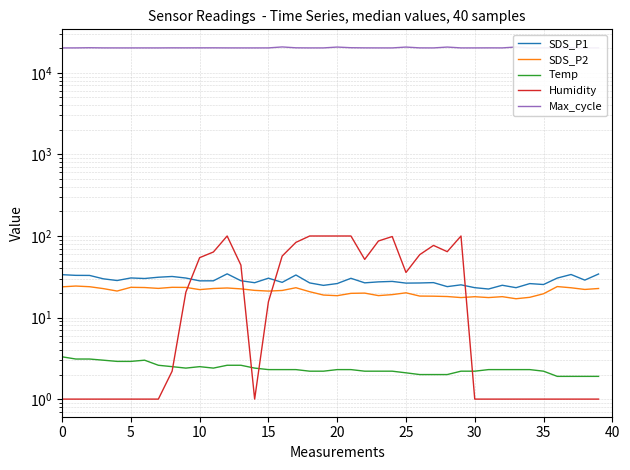

Reading left to right, list all the values displayed in this chart.

SDS_P1: 33.5	32.9	32.8	29.8	28.4	30.6	30.1	31.2	31.9	30.5	28.2	28.2	34.3	28.3	26.7	30.4	27.0	33.2	26.6	24.8	26.1	30.3	26.6	27.4	27.7	26.4	26.5	26.8	23.9	25.2	23.2	22.4	24.9	23.2	26.1	25.4	30.5	33.7	28.8	34.2
SDS_P2: 23.8	24.3	23.9	22.6	21.1	23.5	23.3	22.8	23.5	23.4	22.0	22.7	23.0	22.5	21.5	21.1	21.5	23.2	20.7	18.9	18.5	19.8	19.9	18.6	19.1	20.1	18.3	18.3	18.1	17.6	18.0	17.6	18.0	17.0	17.7	19.6	24.0	23.2	22.1	22.7
Temp: 3.3	3.1	3.1	3.0	2.9	2.9	3.0	2.6	2.5	2.4	2.5	2.4	2.6	2.6	2.4	2.3	2.3	2.3	2.2	2.2	2.3	2.3	2.2	2.2	2.2	2.1	2.0	2.0	2.0	2.2	2.2	2.3	2.3	2.3	2.3	2.2	1.9	1.9	1.9	1.9
Humidity: 1.0	1.0	1.0	1.0	1.0	1.0	1.0	1.0	2.2	20.5	54.2	63.6	99.9	43.9	1.0	15.6	56.7	83.5	99.9	99.9	99.9	99.9	51.6	86.8	98.4	35.7	59.0	76.6	64.2	99.9	1.0	1.0	1.0	1.0	1.0	1.0	1.0	1.0	1.0	1.0
Max_cycle: 20198.0	20210.0	20301.0	20217.0	20203.0	20202.0	20206.0	20201.0	20241.0	20224.0	20240.0	20248.0	20214.0	20202.0	20202.0	20210.0	20762.0	20260.0	20203.0	20206.0	20692.0	20316.0	20227.0	20210.0	20202.0	20688.0	20224.0	20203.0	20692.0	20206.0	20209.0	20234.0	20213.0	20717.0	20216.0	20255.0	20214.0	20206.0	20202.0	20235.0